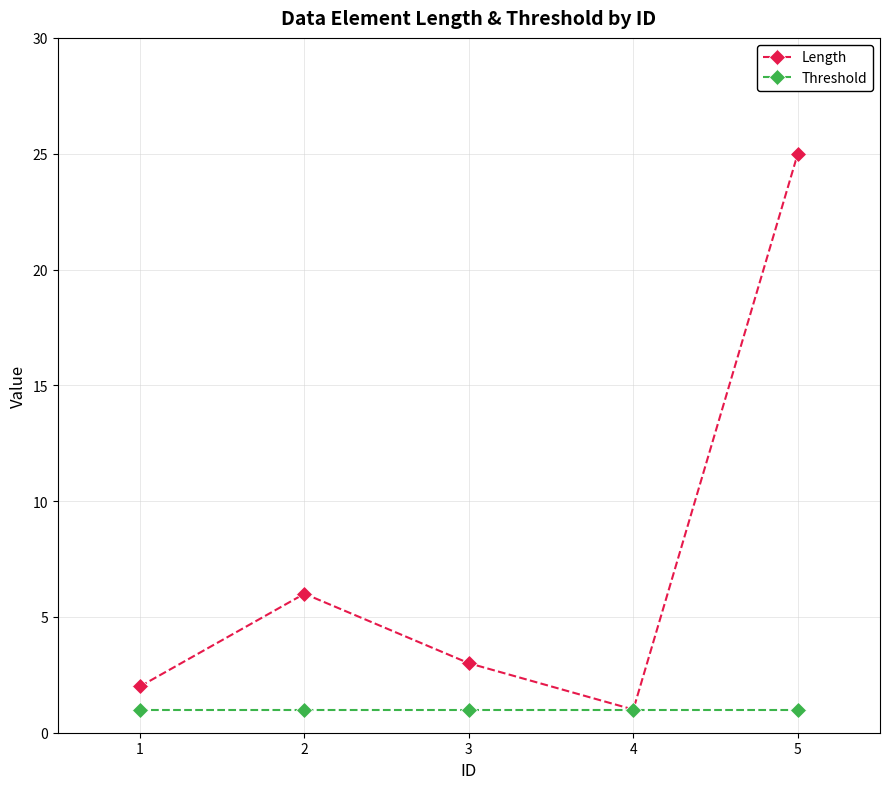

At 5, list the series in order from smallest to largest.

Threshold, Length